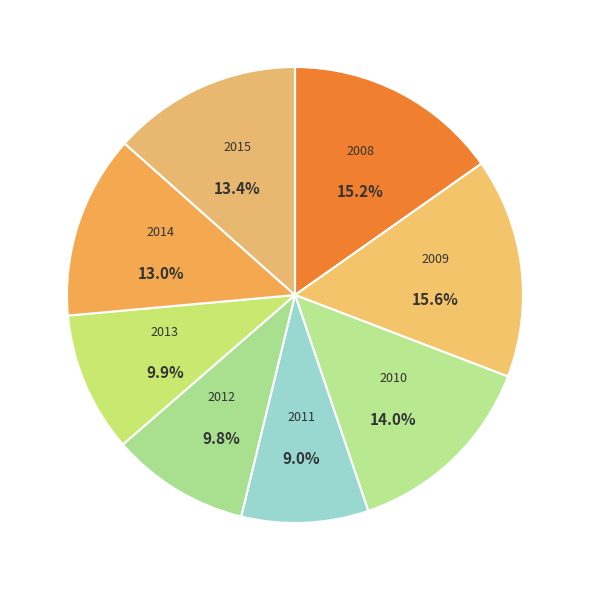

To the nearest percent, what is the average slice percentage?

12%